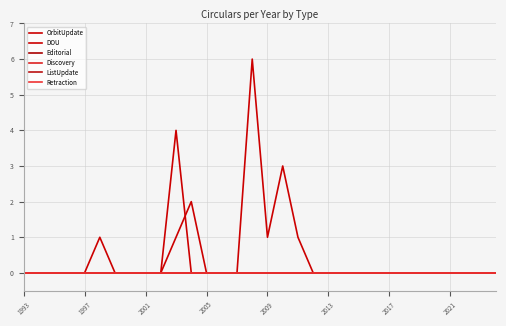

Does the chart have visible grid lines?

Yes